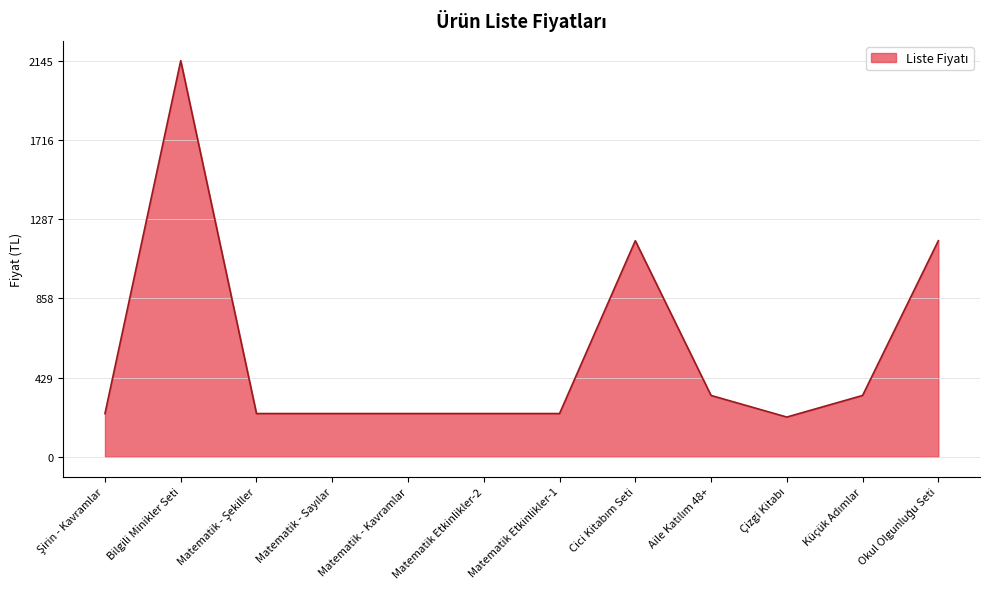

Does the chart have visible grid lines?

Yes